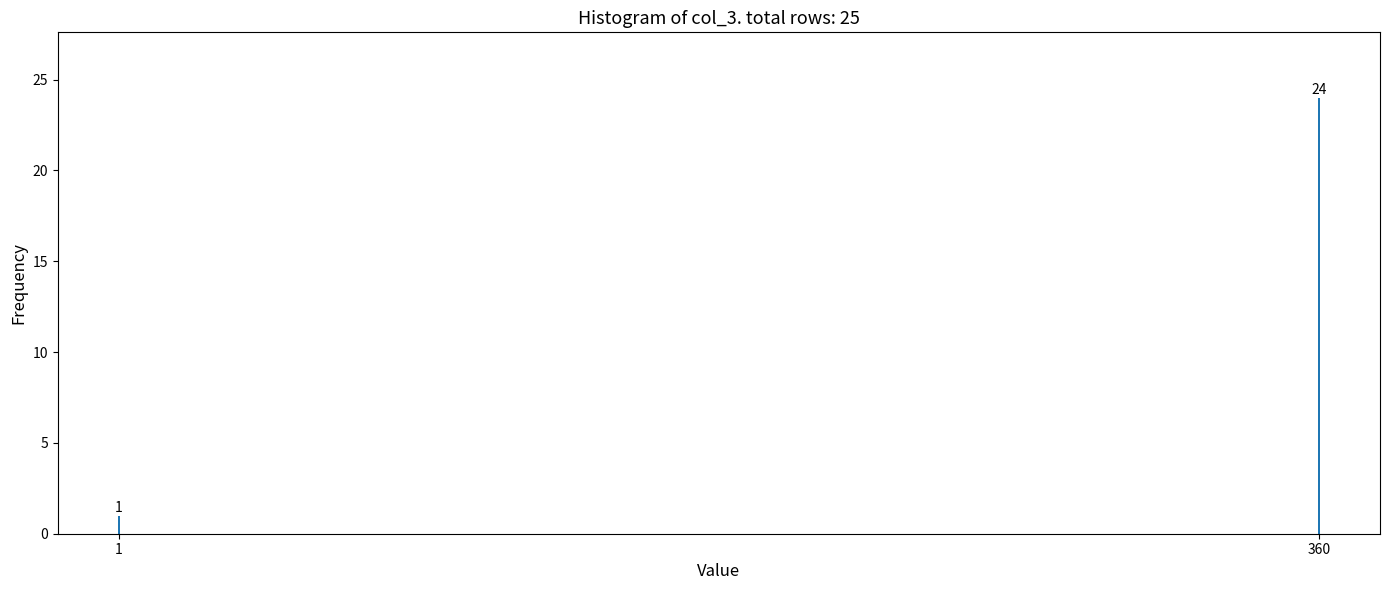

Reading left to right, transcribe all the data shown in this chart.

1	24